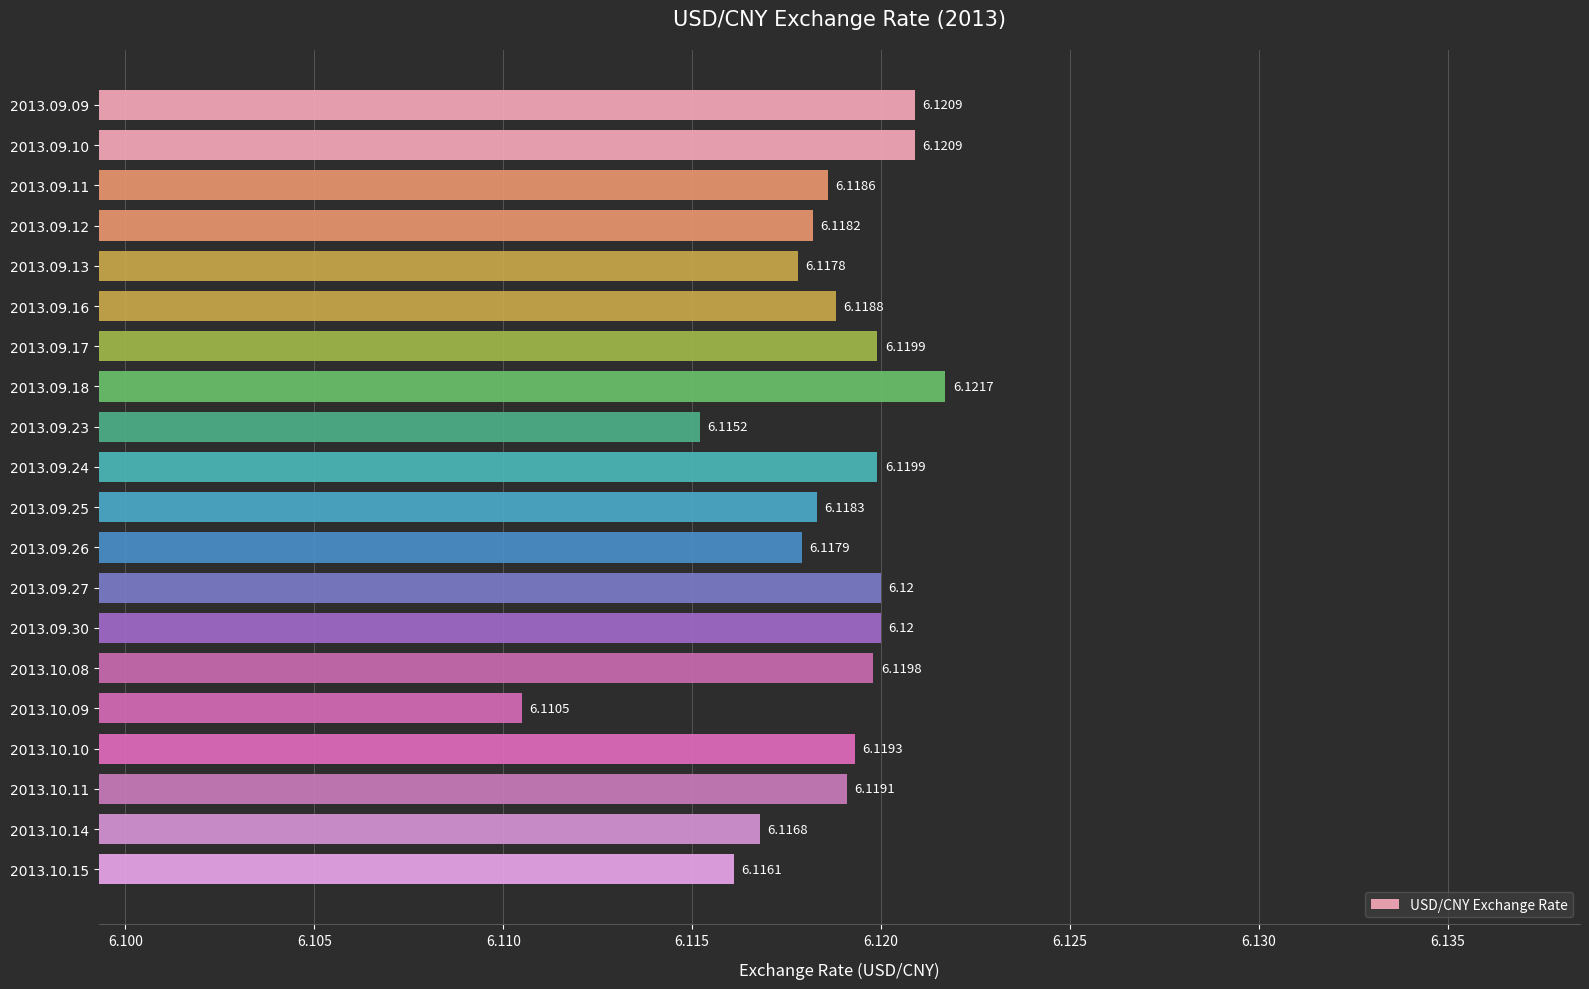

What is the sum of all values?

122.4